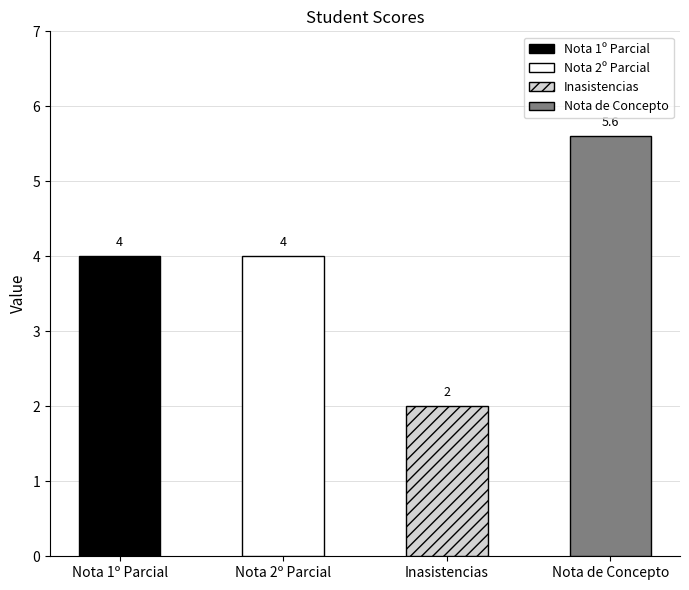

Reading left to right, list all the values displayed in this chart.

Nota 1º Parcial=4.0	Nota 2º Parcial=4.0	Inasistencias=2.0	Nota de Concepto=5.6